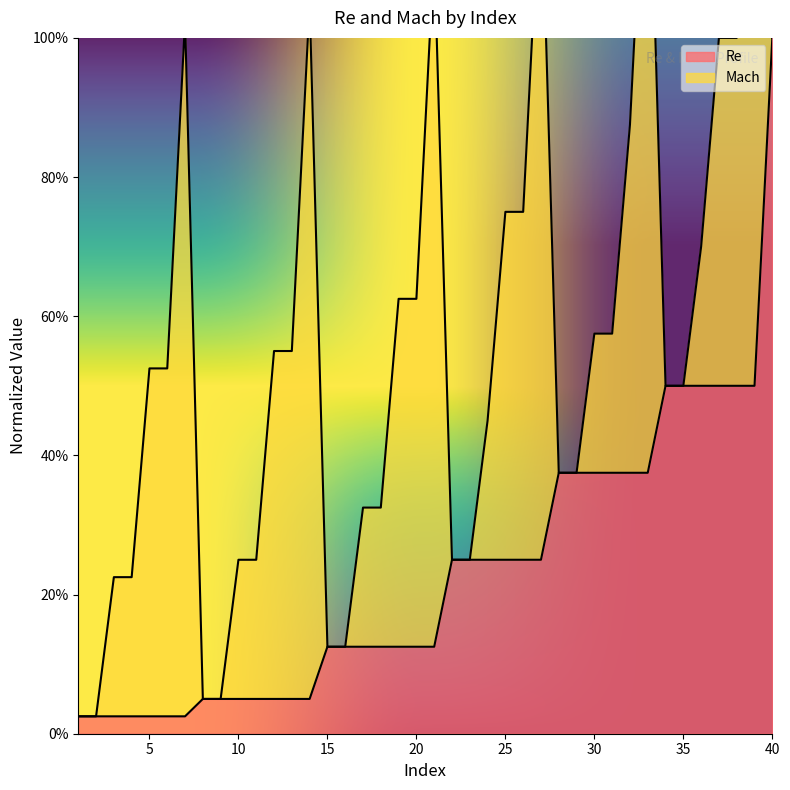

What is the approximate value at 38?

0.5